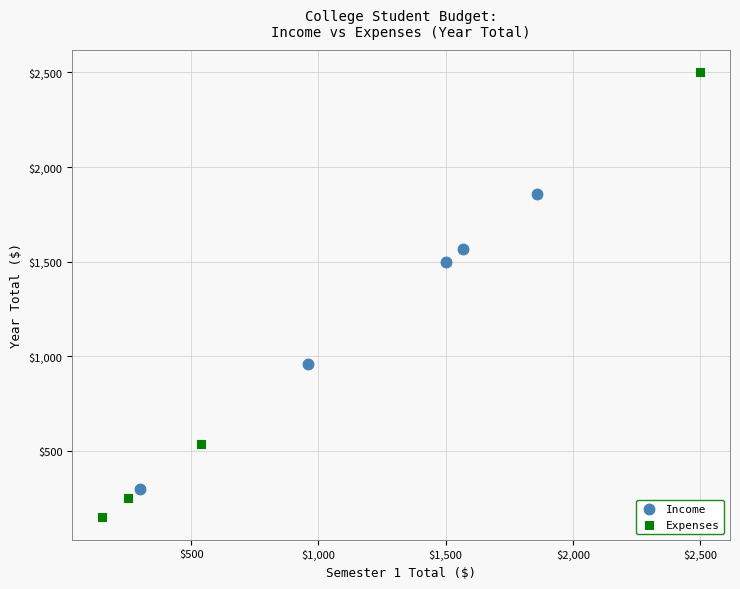

Which series contains the lowest Y value?

Expenses